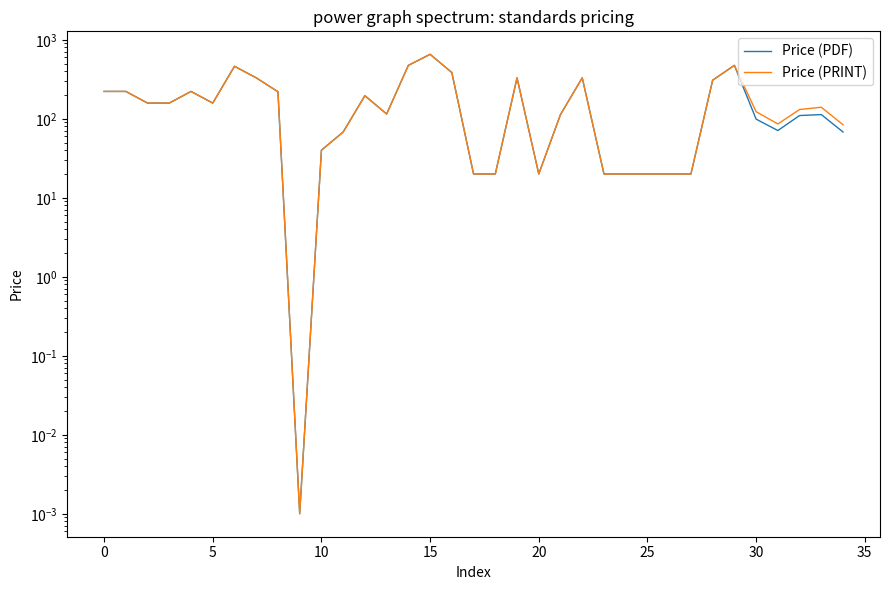

Which category has the highest value across all series?

15